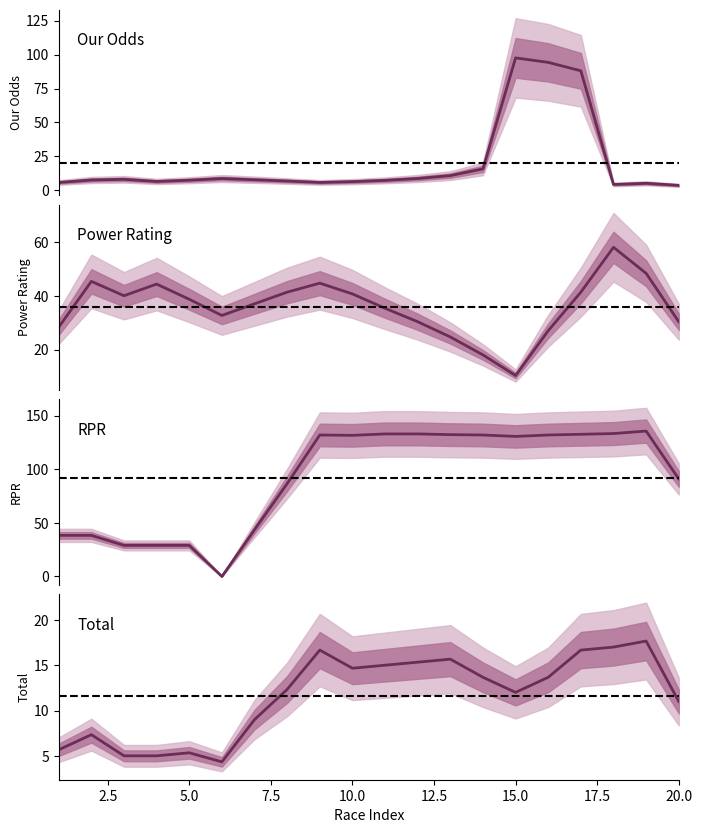

Does the chart have visible grid lines?

No